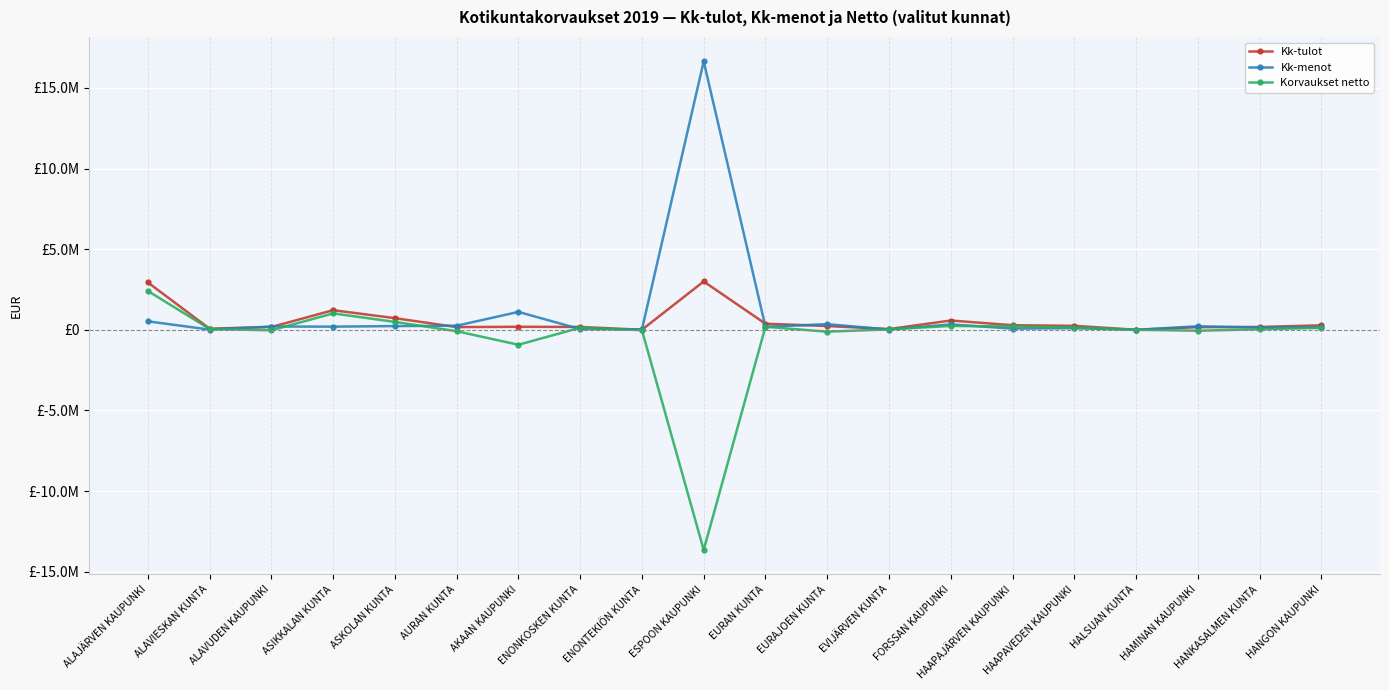

What are all the series names shown in the legend?

Kk-tulot, Kk-menot, Korvaukset netto